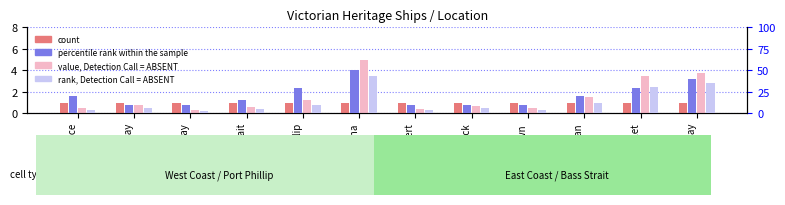

How many values in the percentile rank within the sample series are below 20?

6